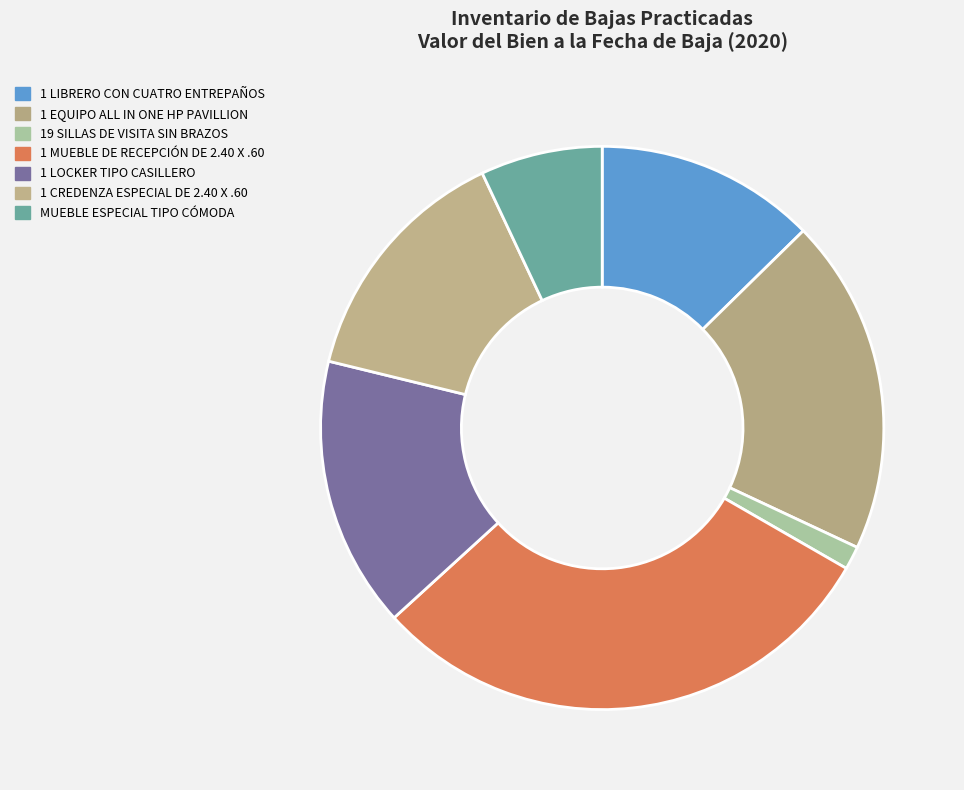

To the nearest percent, what portion does MUEBLE ESPECIAL TIPO CÓMODA represent?

7%